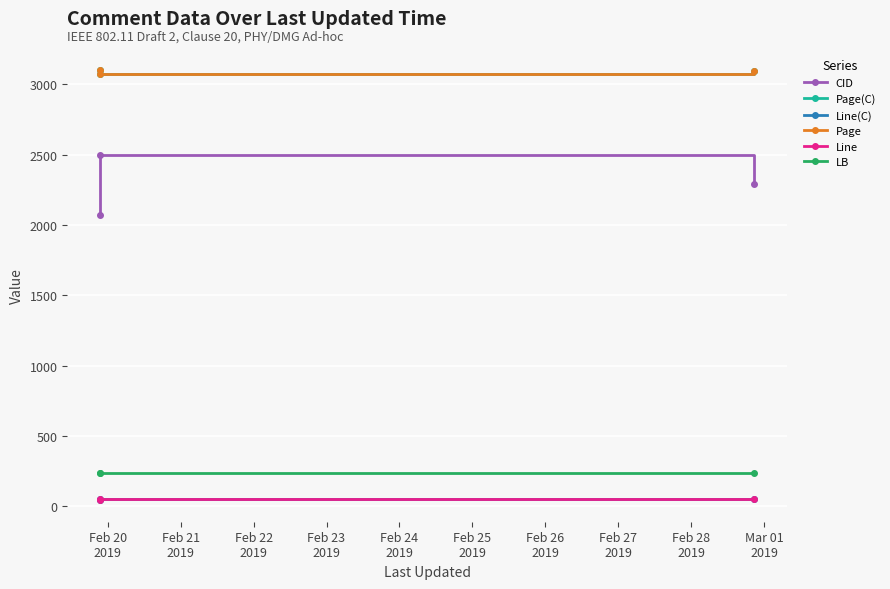

What is the minimum value for Line(C)?

43